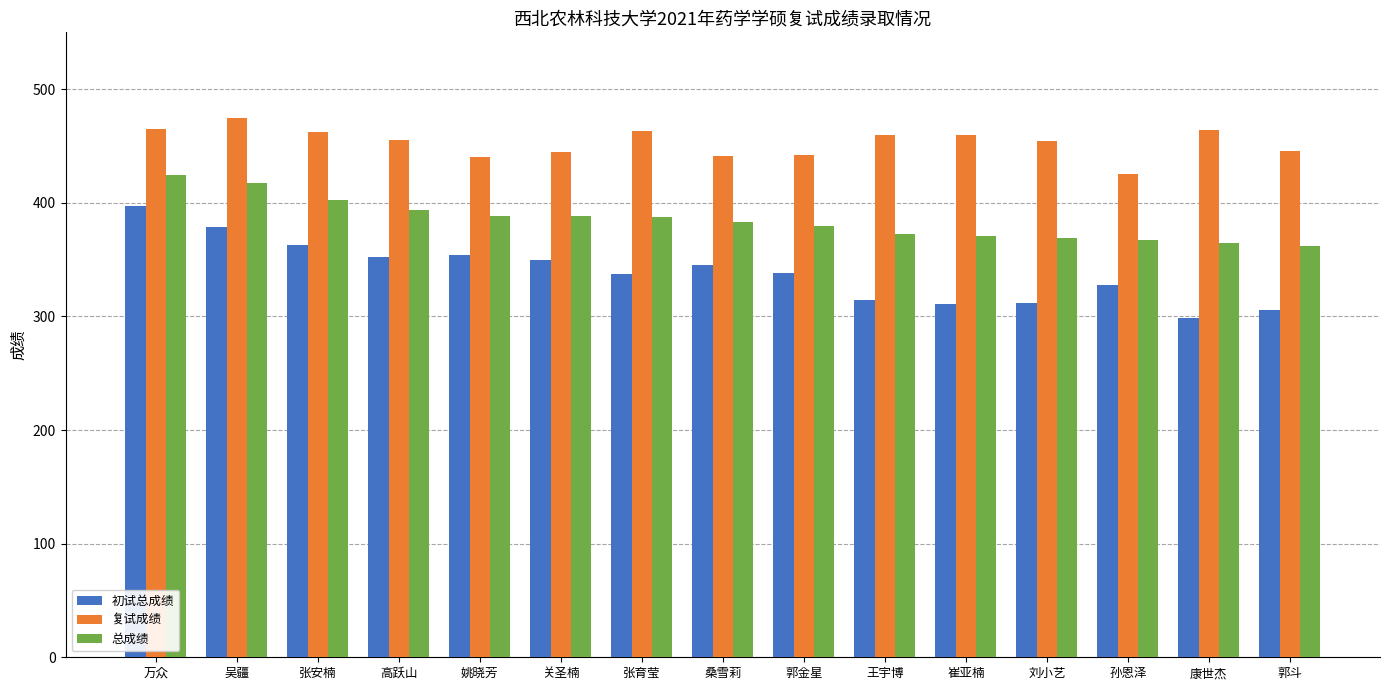

Rank the series at 张安楠 from lowest to highest value.

初试总成绩, 总成绩, 复试成绩